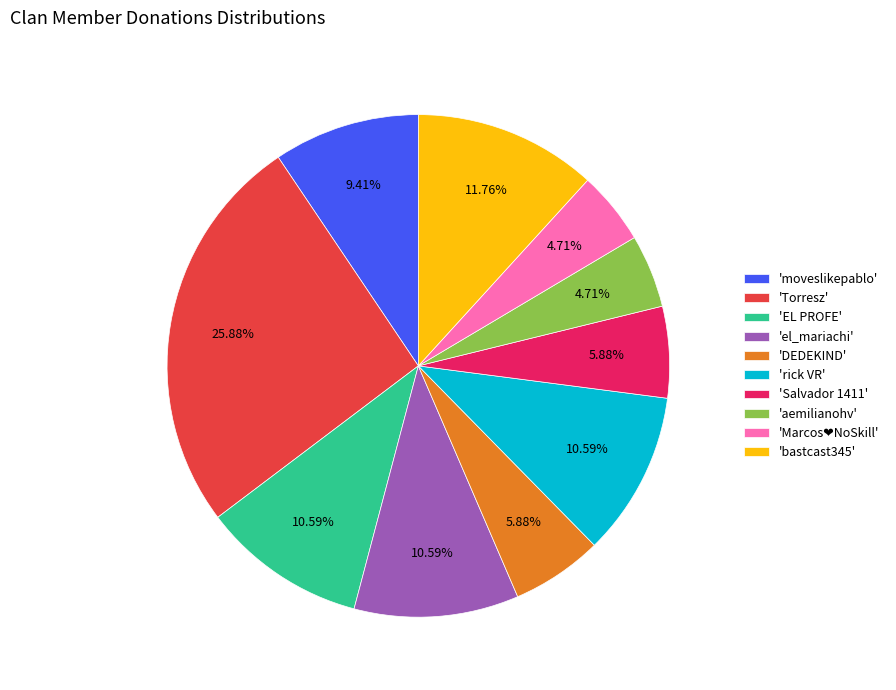

Is the sum of 'el_mariachi' and 'Torresz' greater than half?

No